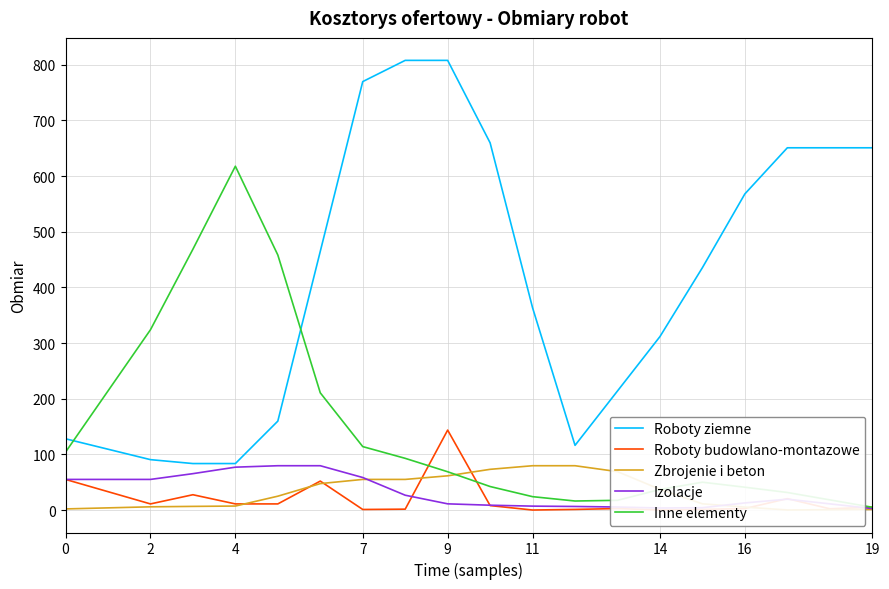

What is the minimum value for Izolacje?

2.7